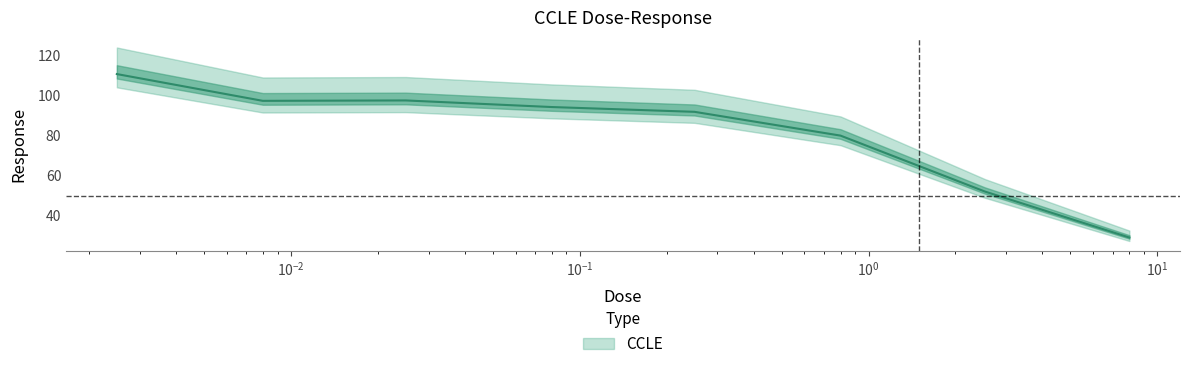

What is the greatest value displayed?

110.8